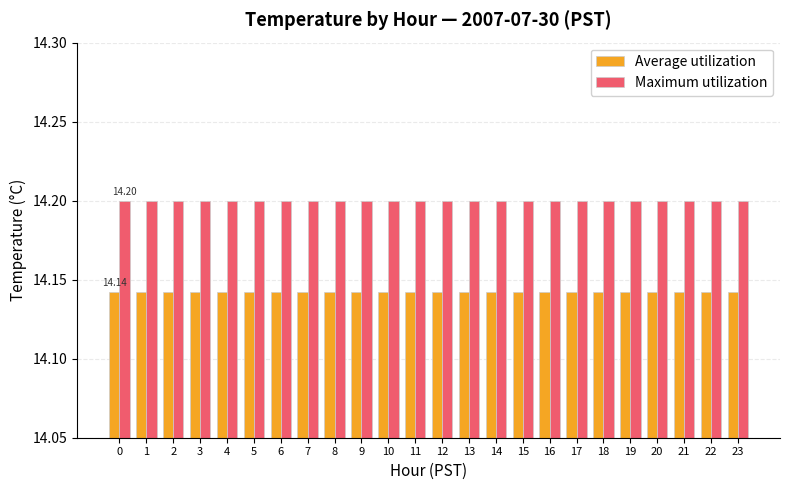

At how many categories does at least one series exceed 14?

24